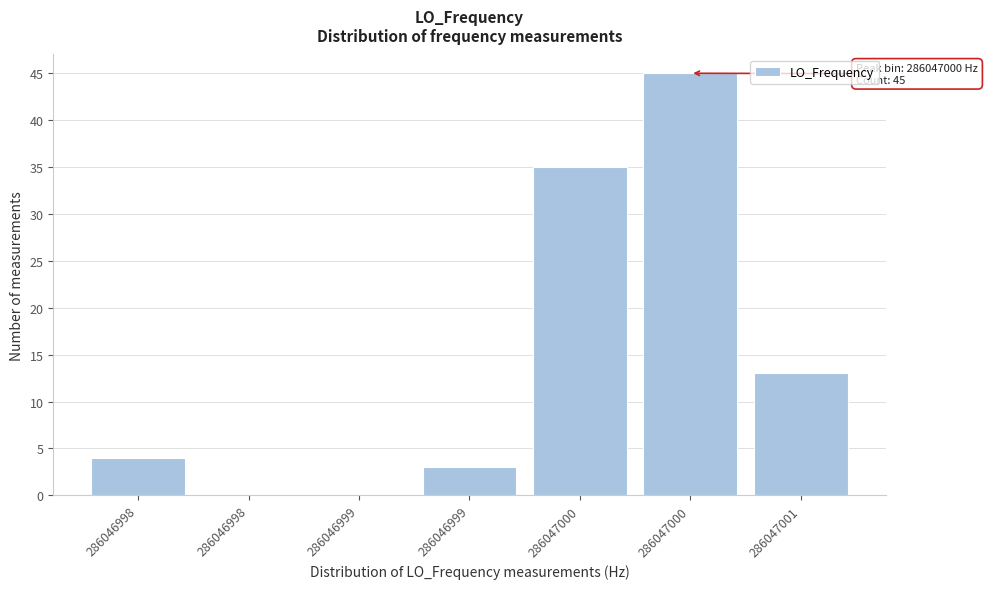

Count the number of categories in the chart.

7